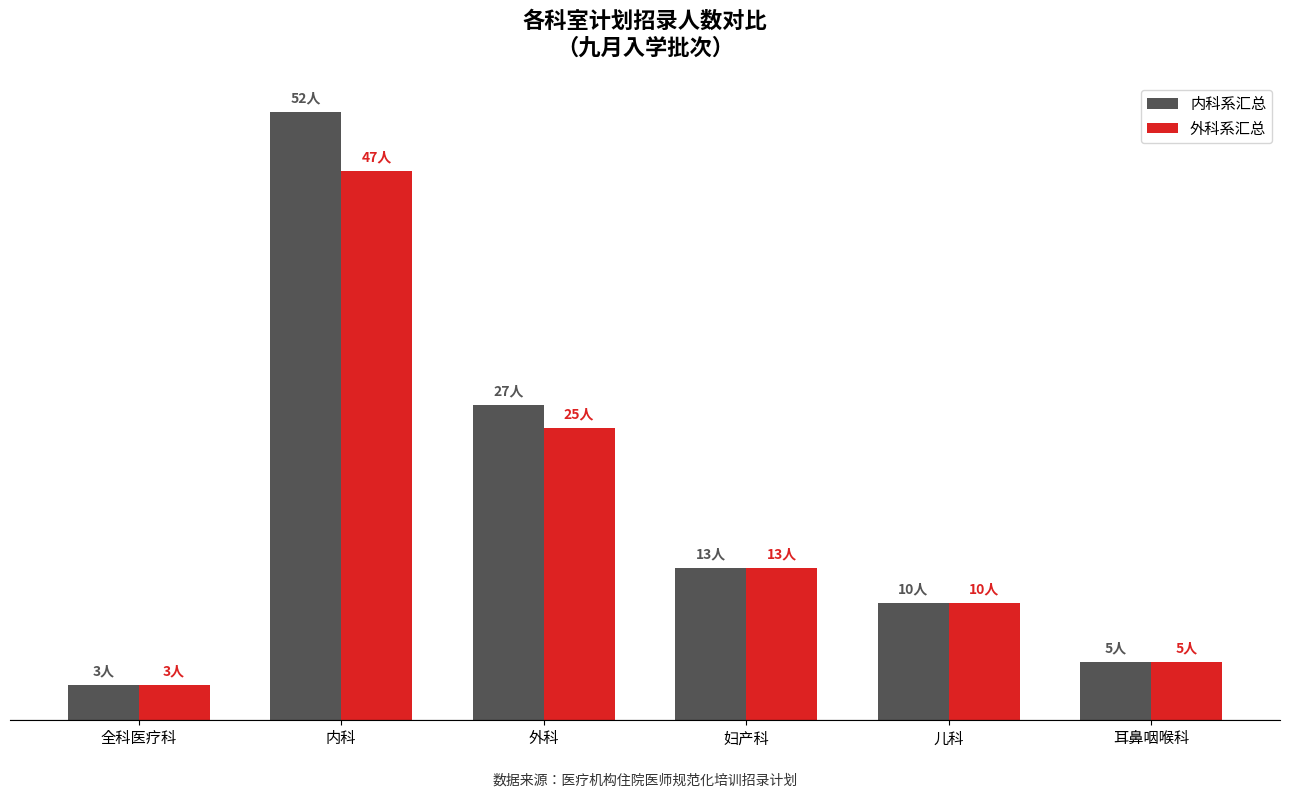

Is the value of 内科系汇总 at 妇产科 greater than the value of 外科系汇总 at 全科医疗科?

Yes